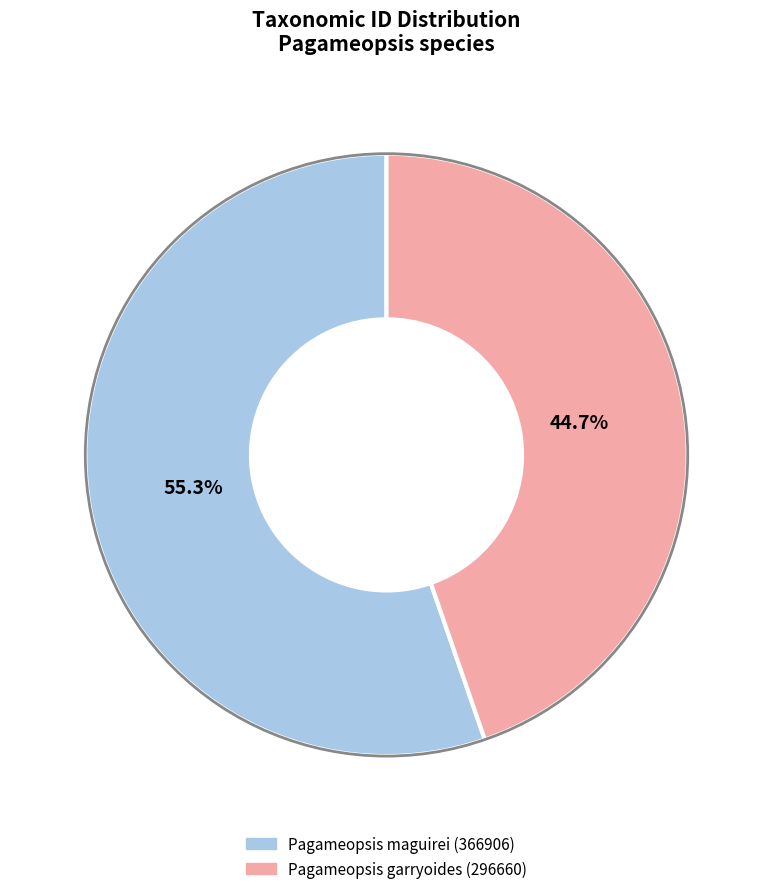

How many slices are in this pie chart?

2